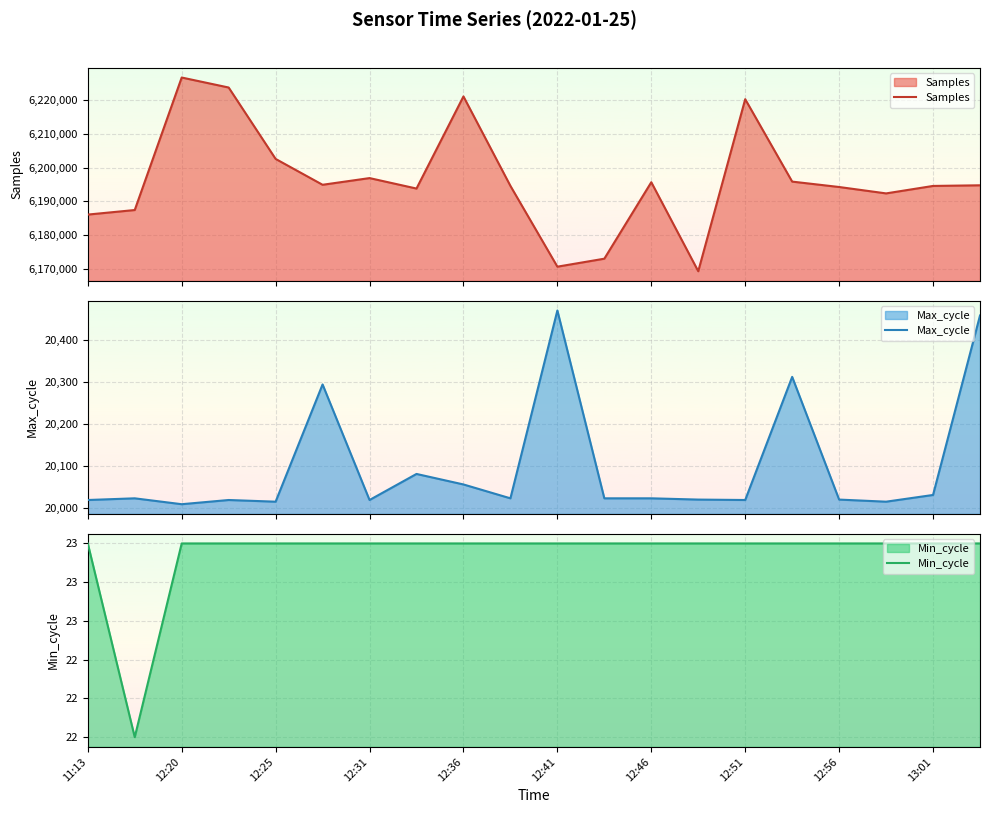

Is the value of Samples at 16 greater than the value of Max_cycle at 15?

Yes